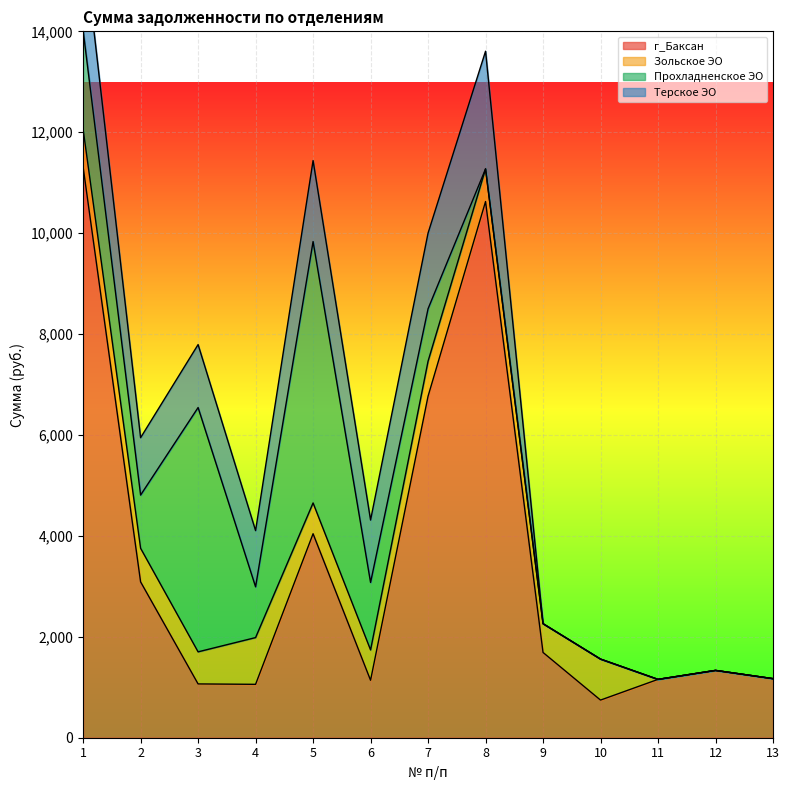

The value of г_Баксан at 6 is 418.0. True or false?

False